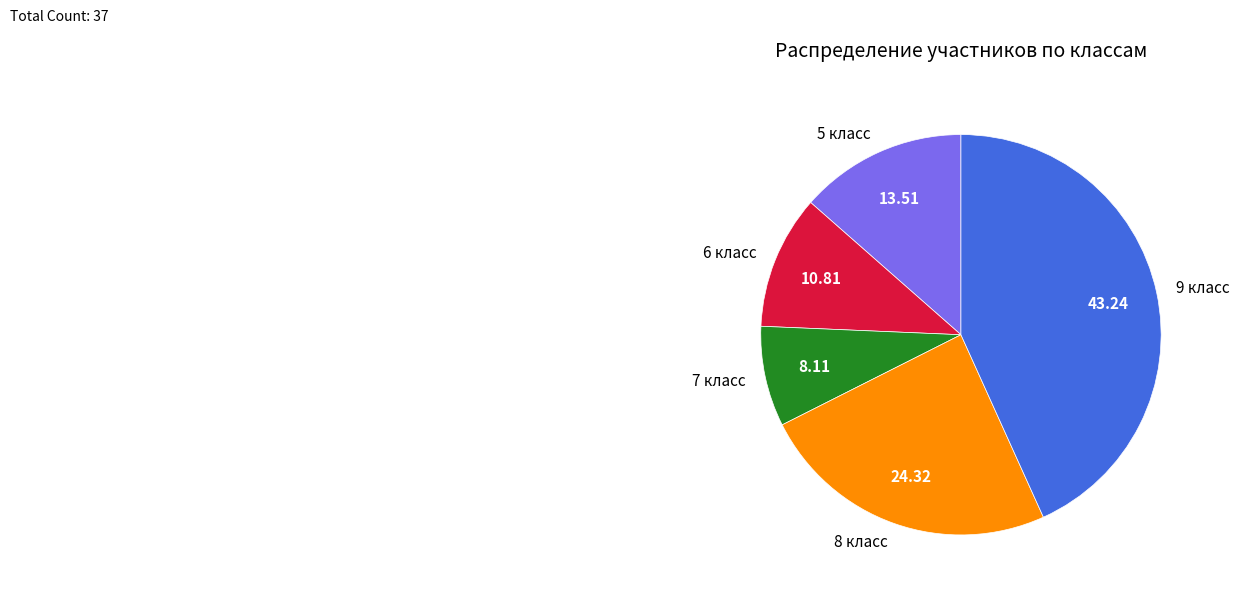

Does 5 класс account for over 50% of the chart?

No